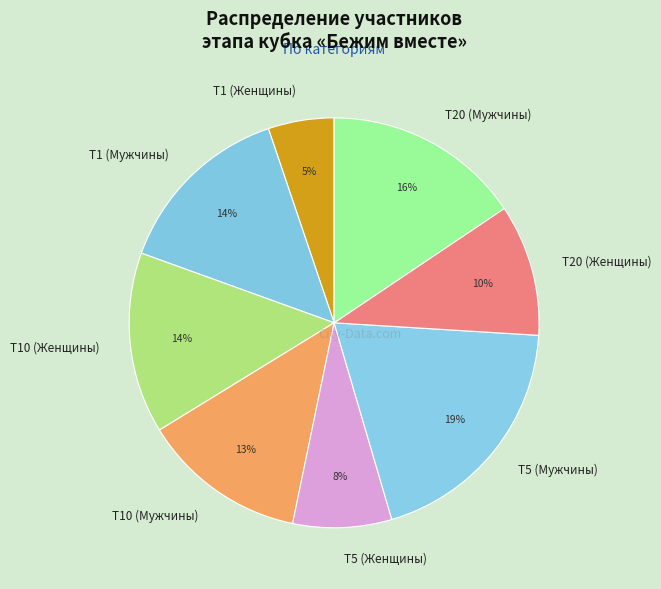

Which slice is the largest?

T5 (Мужчины)